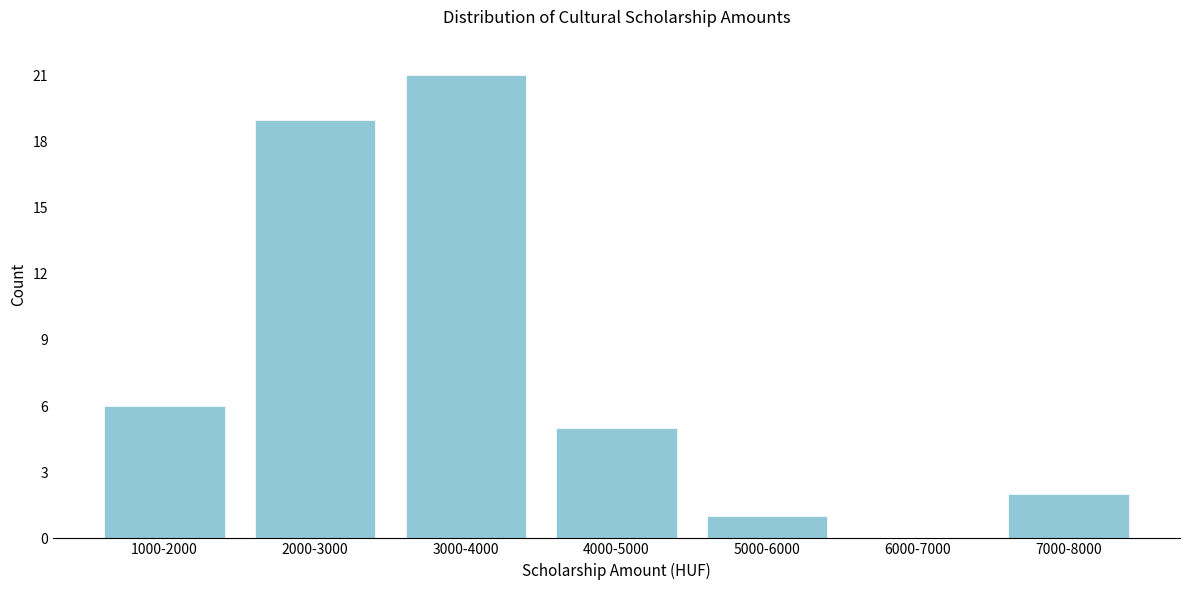

Reading left to right, list all the values displayed in this chart.

1000-2000=6	2000-3000=19	3000-4000=21	4000-5000=5	5000-6000=1	6000-7000=0	7000-8000=2